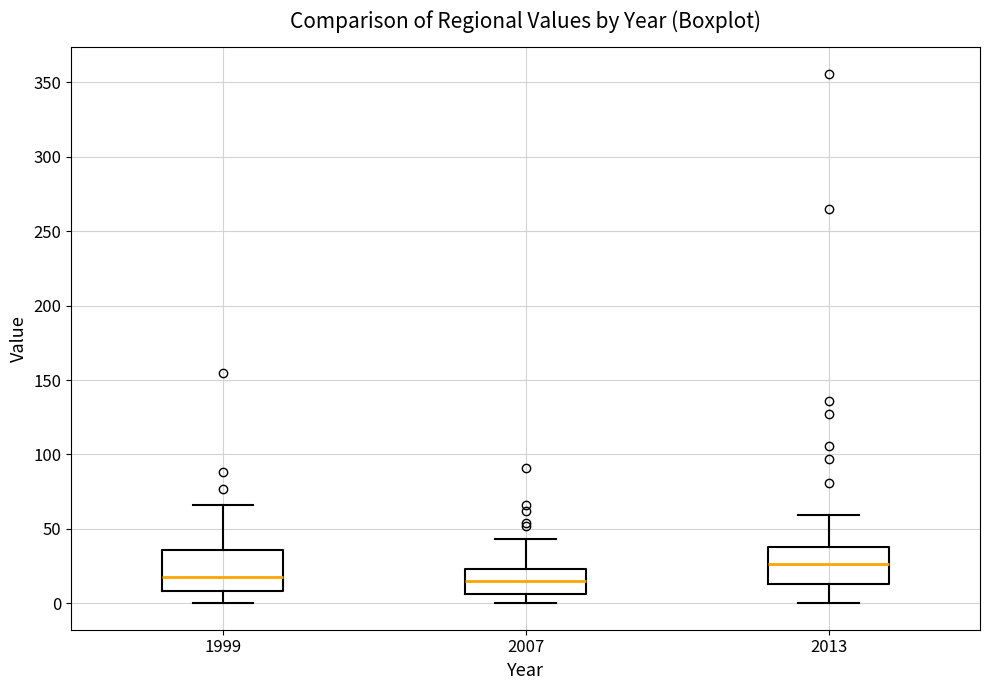

Where does the lower whisker of the box at x = 2007 end on the y-axis? The values are not printed on the chart, so give them approximately, as read against the axis.

0